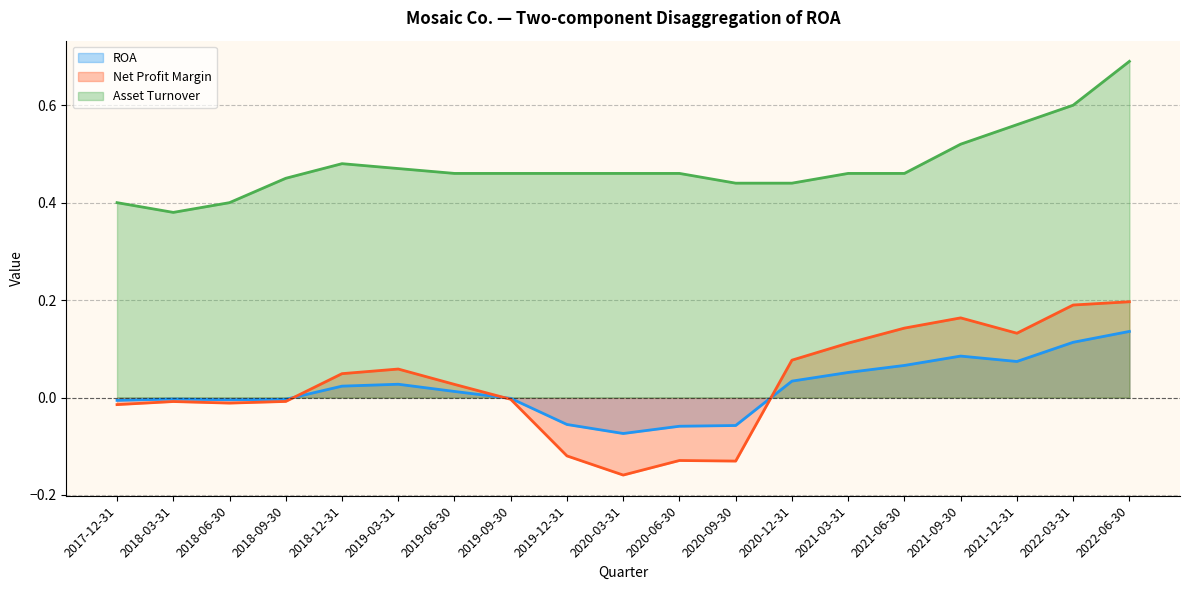

How many values in the ROA series are below 0?

9